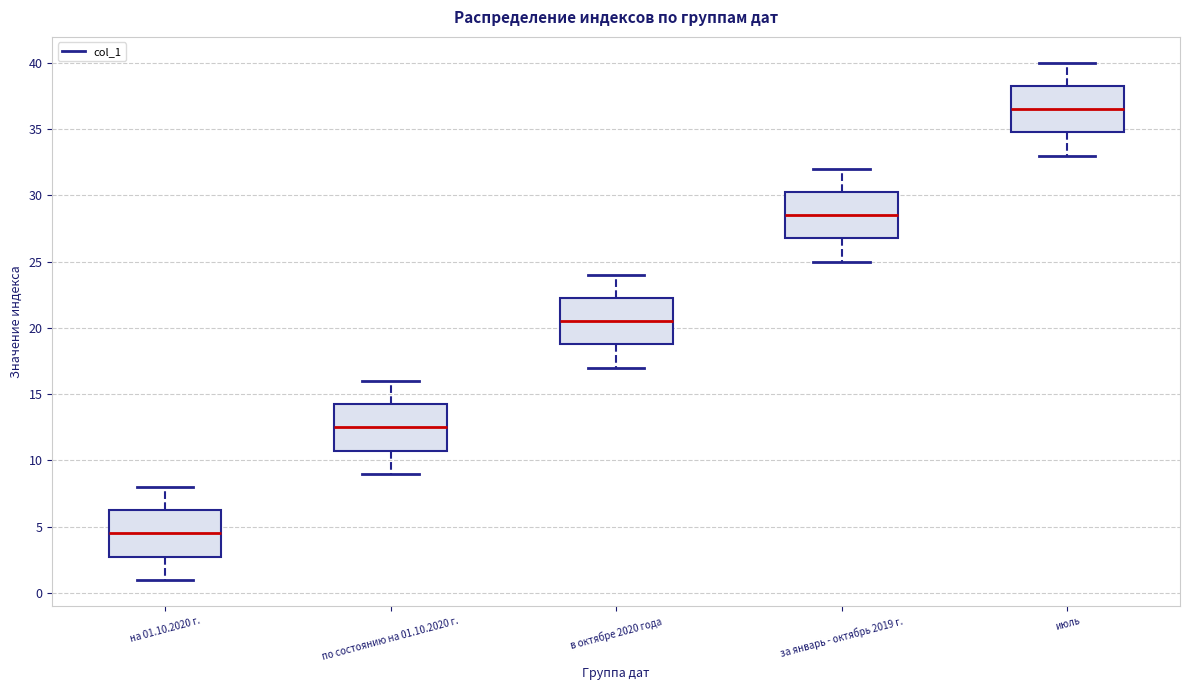

Reading left to right, transcribe this box plot: for each box, give where its median line is, the range the box spans, and where its two whiskers end, as read against the y-axis. The values are not printed on the chart, so give them approximately, as read against the axis.

на 01.10.2020 г.: median 4.5, box 3.0 to 6.5, whiskers 1.0 to 8.0
по состоянию на 01.10.2020 г.: median 12.5, box 11.0 to 14.5, whiskers 9.0 to 16.0
в октябрe 2020 года: median 20.5, box 19.0 to 22.5, whiskers 17.0 to 24.0
за январь - октябрь 2019 г.: median 28.5, box 27.0 to 30.5, whiskers 25.0 to 32.0
июль: median 36.5, box 35.0 to 38.5, whiskers 33.0 to 40.0